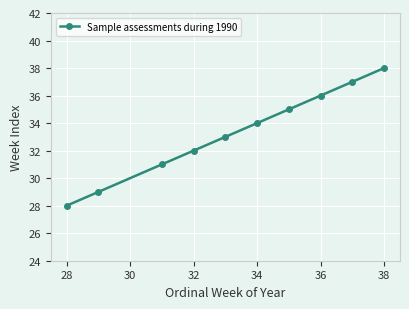

What is the sum of all values?

333